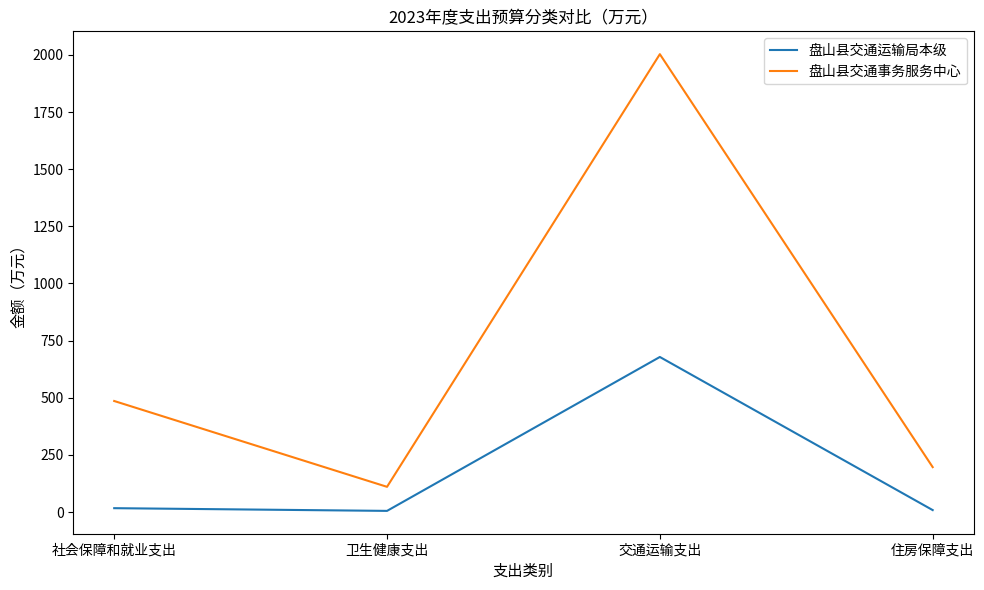

What is the spread (max minus min) of values at 交通运输支出?

1324.8